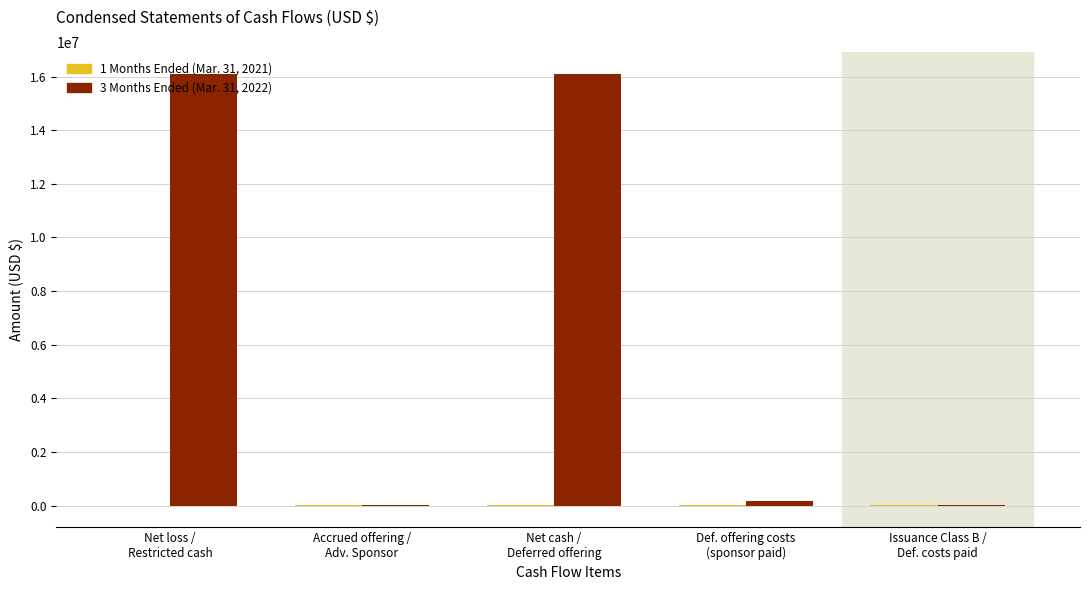

What is the smallest value displayed?

-3553